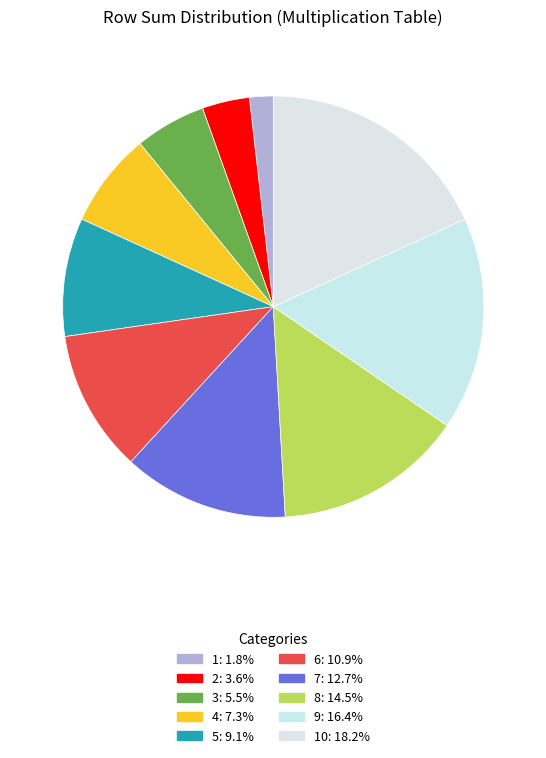

Count the number of slices in the pie.

10